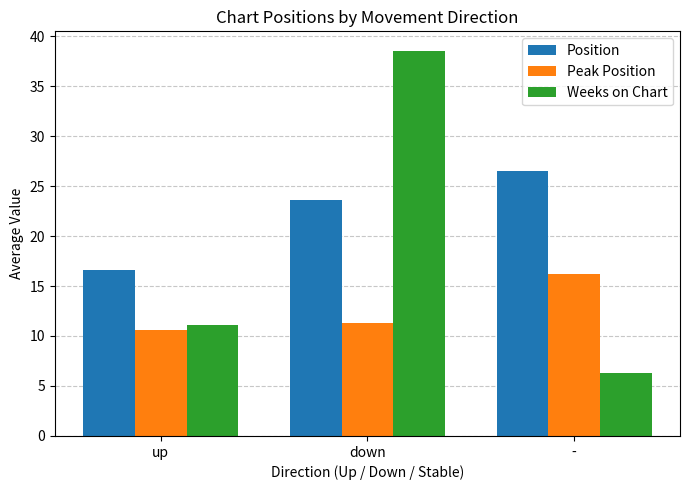

What is the label of the 1st bar from the right?

-